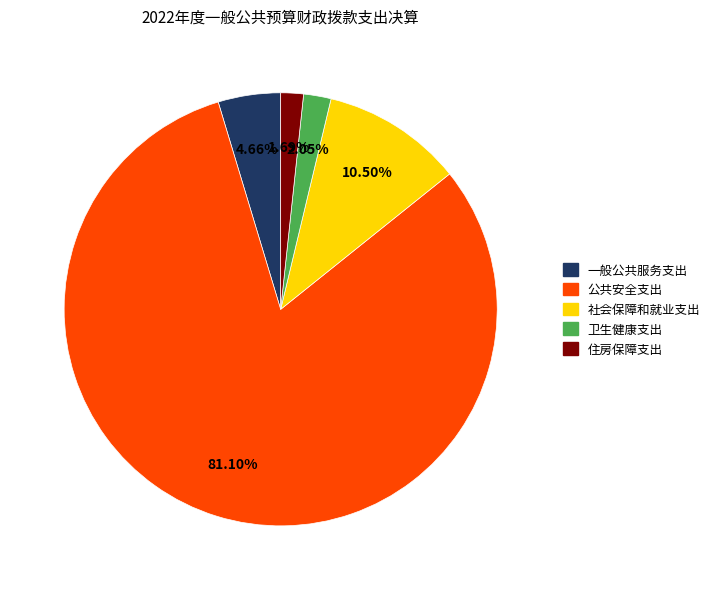

How many slices are in this pie chart?

5